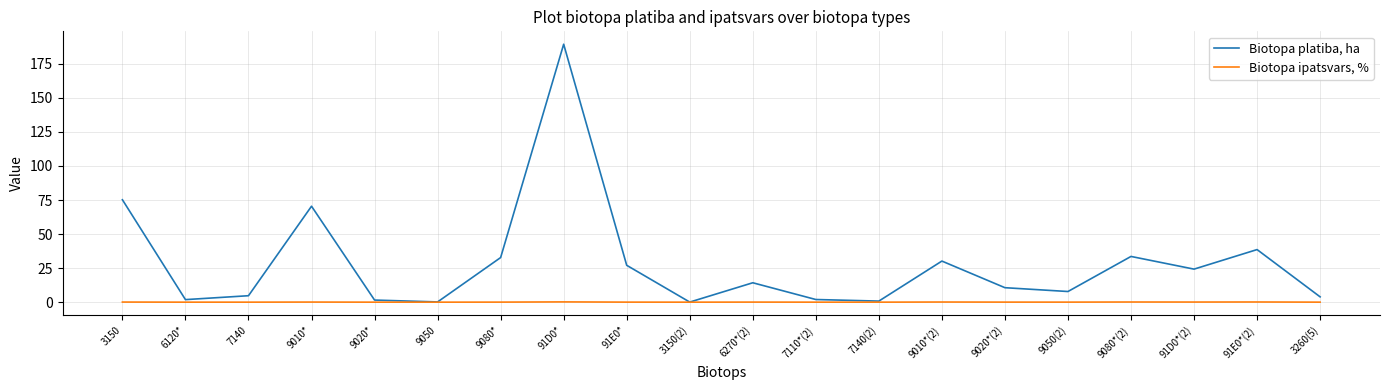

The value of Biotopa platiba, ha at 9080* is 32.8. True or false?

True